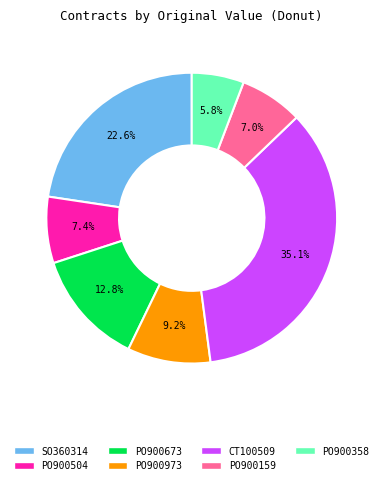

Which slice is the largest?

CT100509